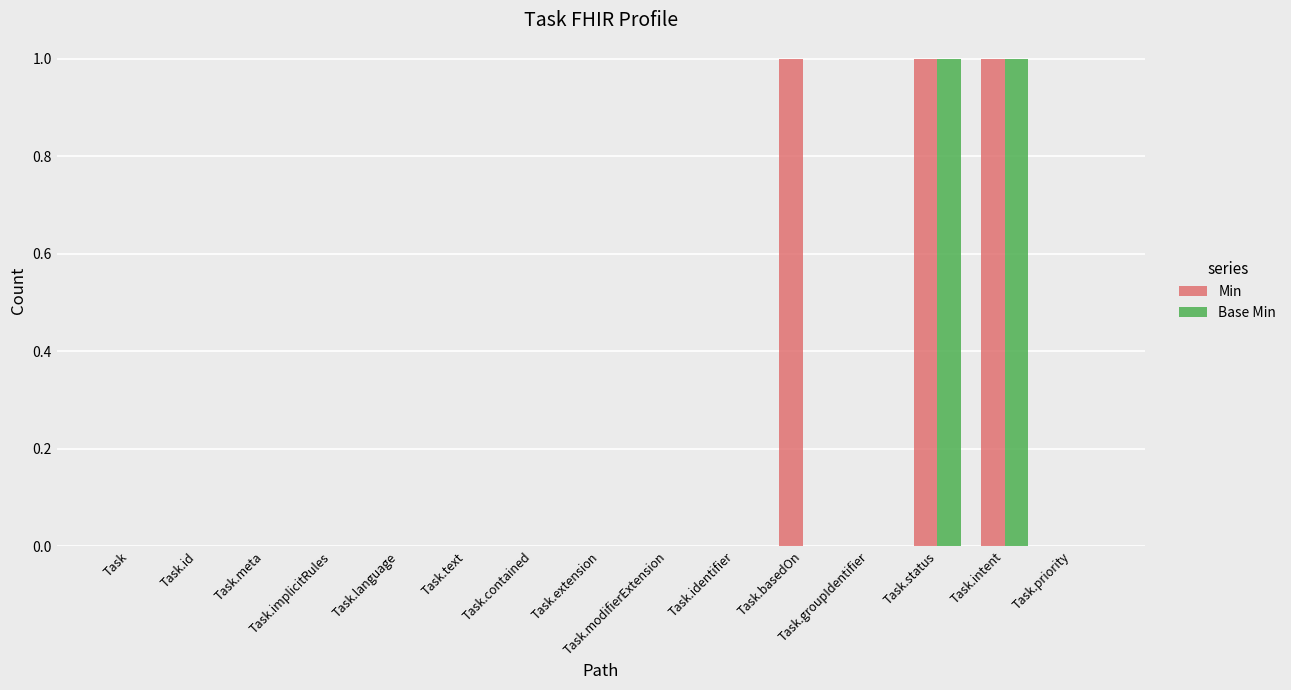

What is the sum of all Min values?

3